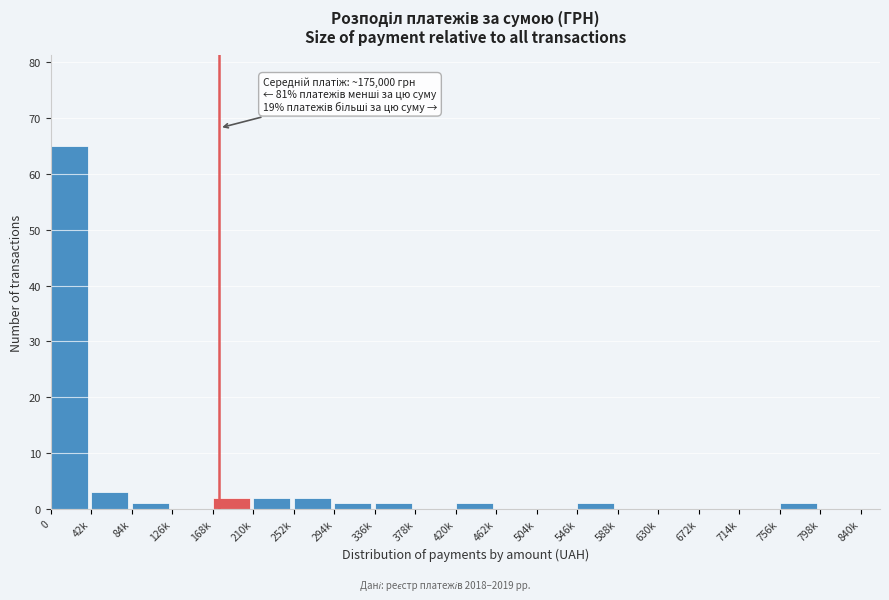

Reading right to left, list all the values displayed in this chart.

840k=0	798k=0	756k=1	714k=0	672k=0	630k=0	588k=0	546k=1	504k=0	462k=0	420k=1	378k=0	336k=1	294k=1	252k=2	210k=2	168k=2	126k=0	84k=1	42k=3	0=65